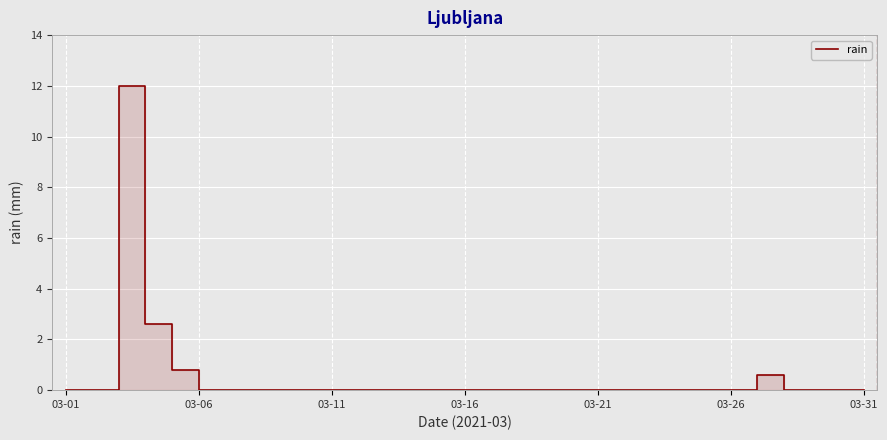

What is the average value?

0.5